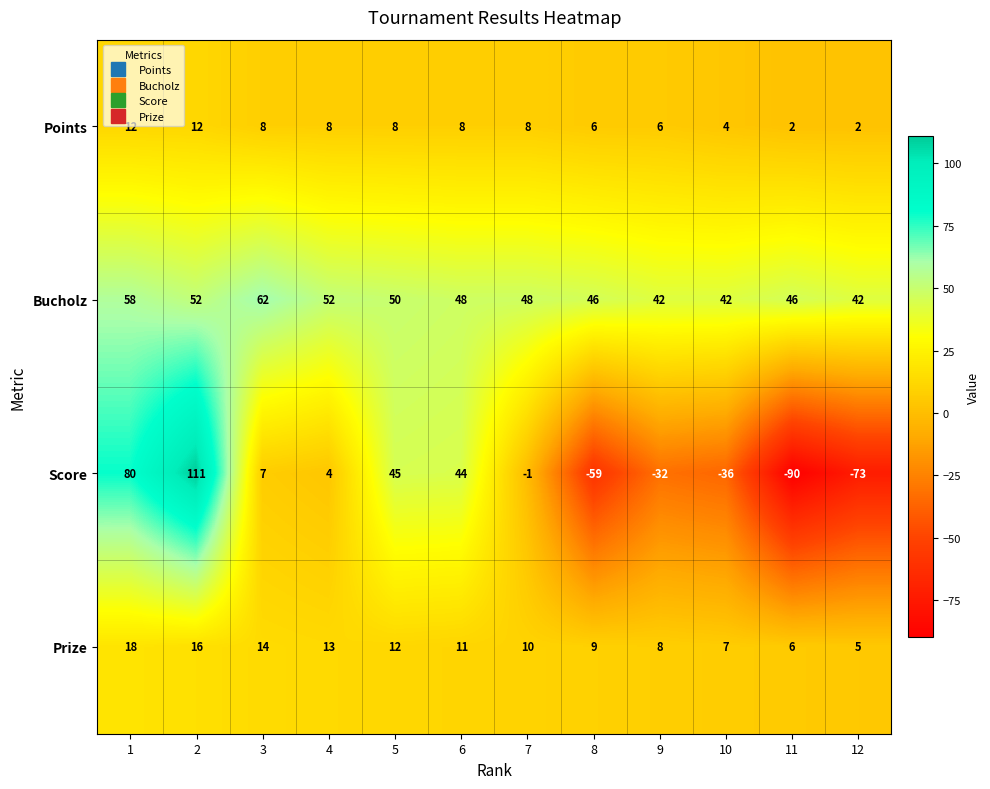

Which series has the largest range (max minus min)?

Score